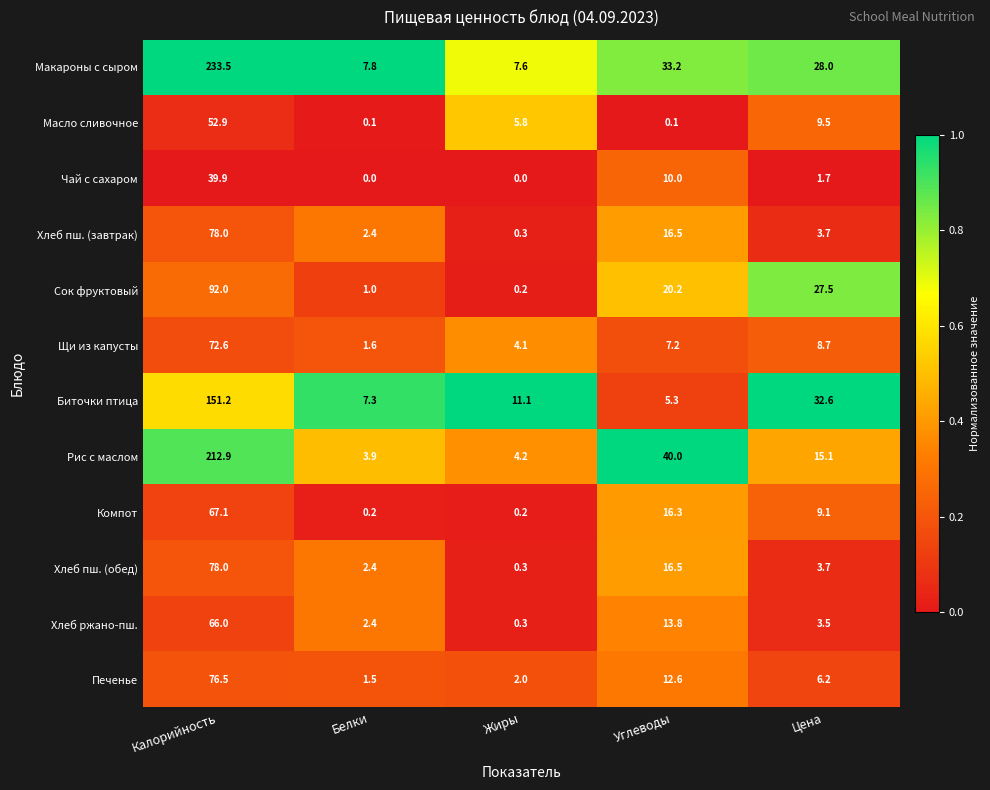

Where does the Щи из капусты series first go above 7?

Калорийность